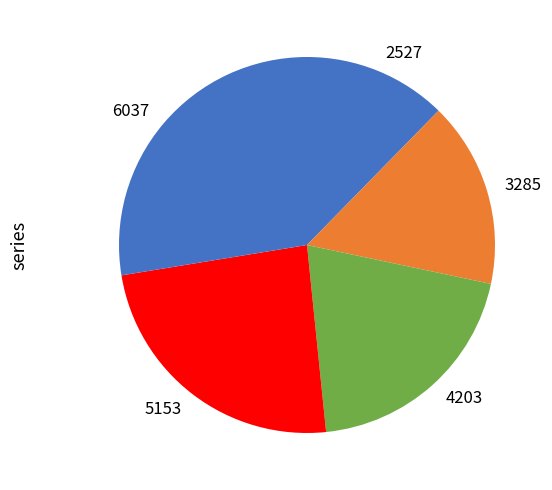

Is 5153 the majority of the pie?

No